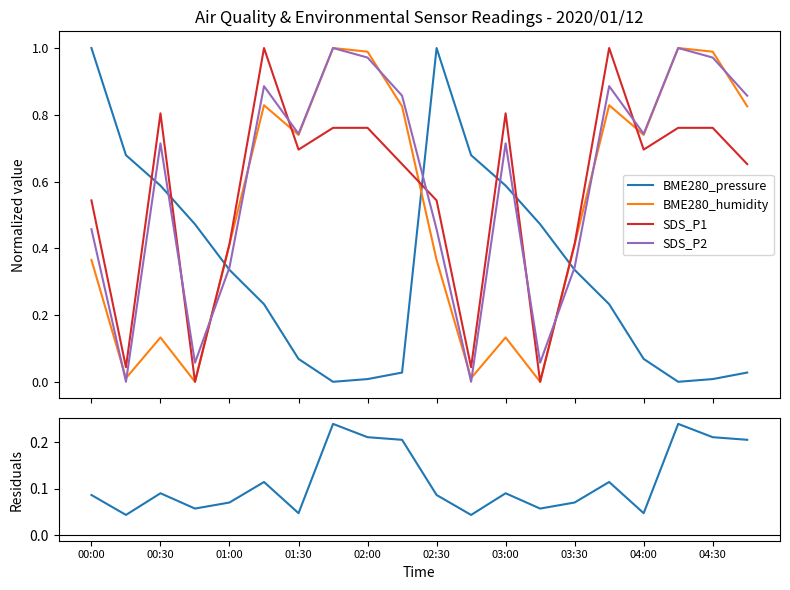

What is the average value of the SDS_P2 series?

0.6